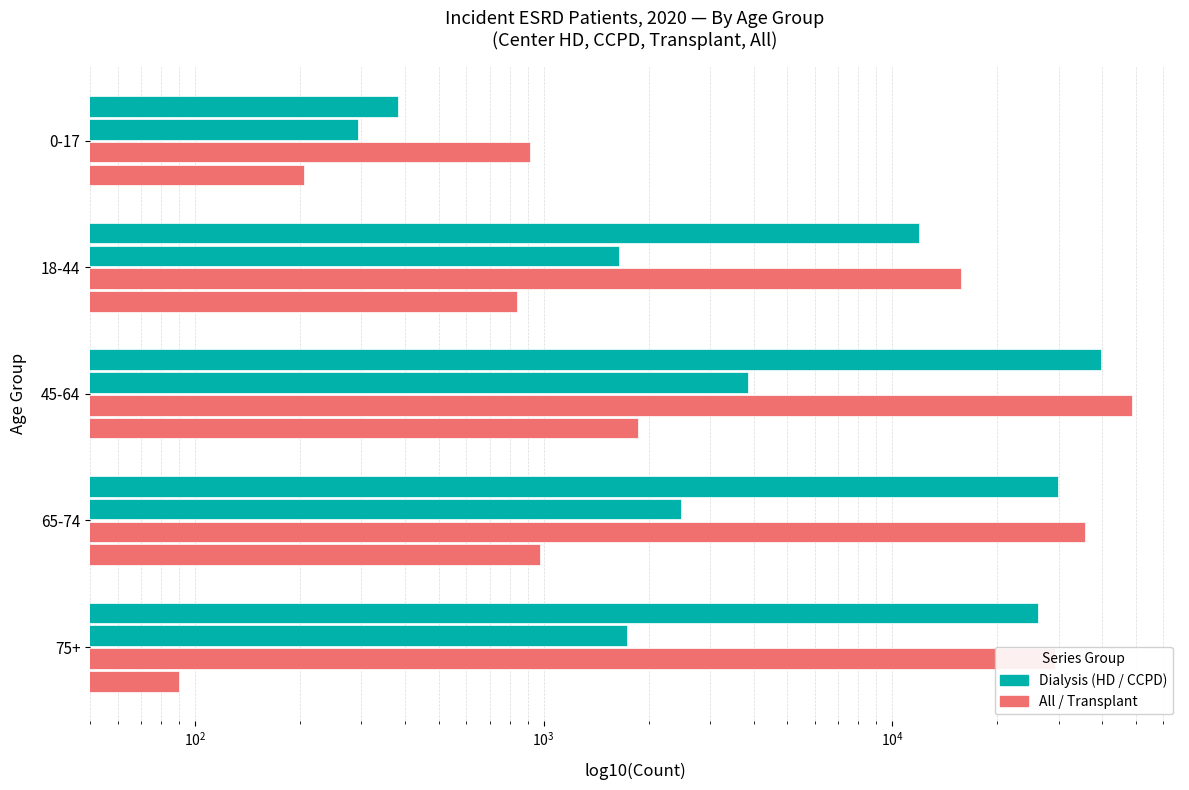

At 65-74, list the series in order from largest to smallest.

All, Center hemodialysis, CCPD, Transplant